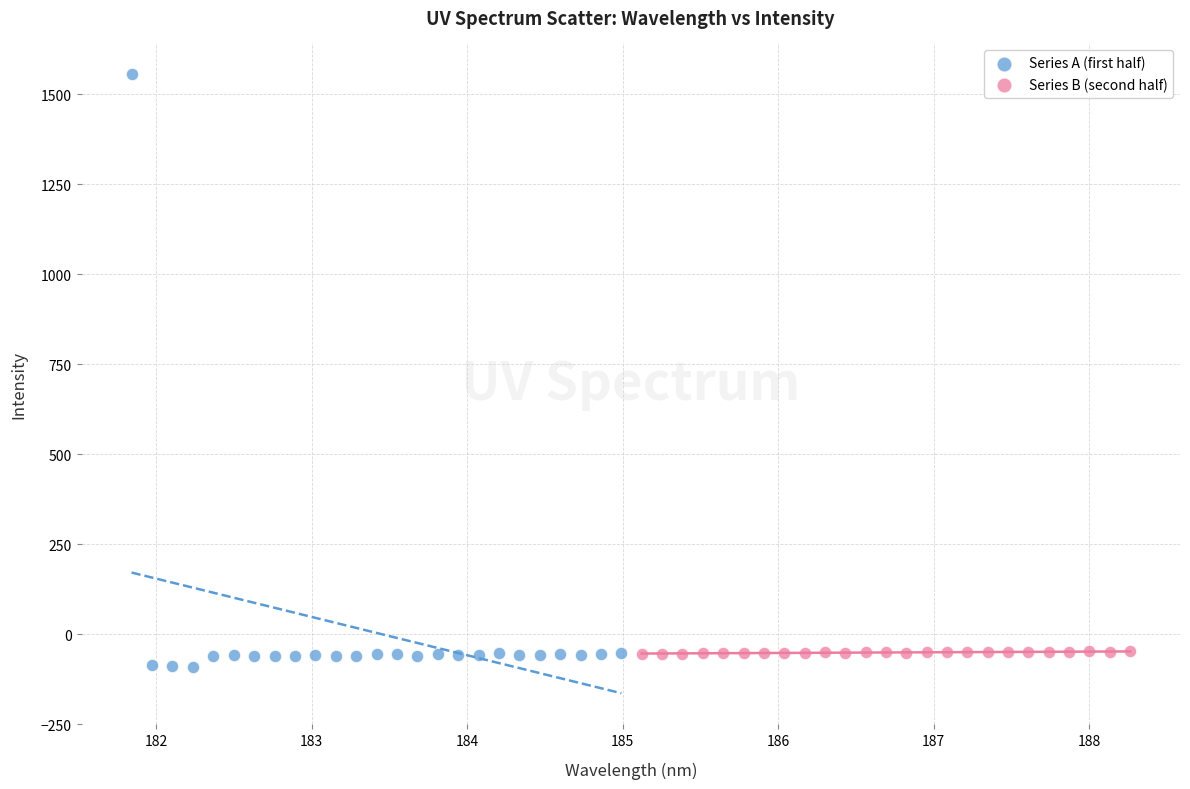

What are all the series names shown in the legend?

Series A (first half), Series B (second half)